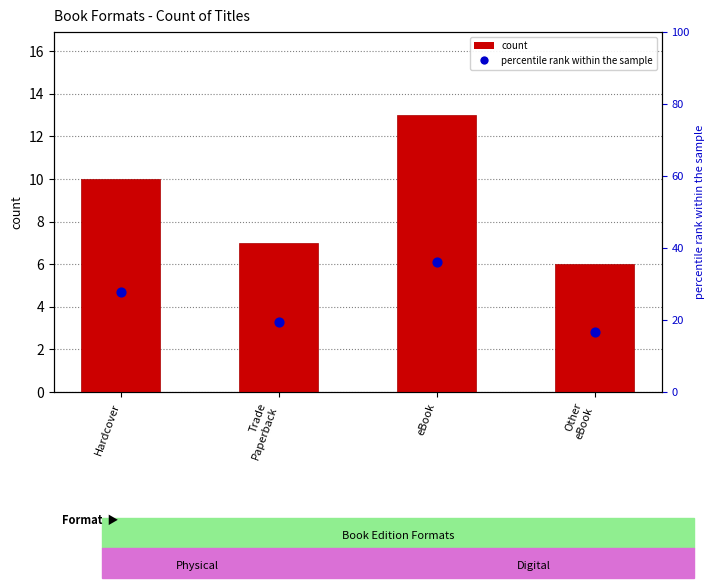

What is the total value across all series at Other
eBook?

22.7